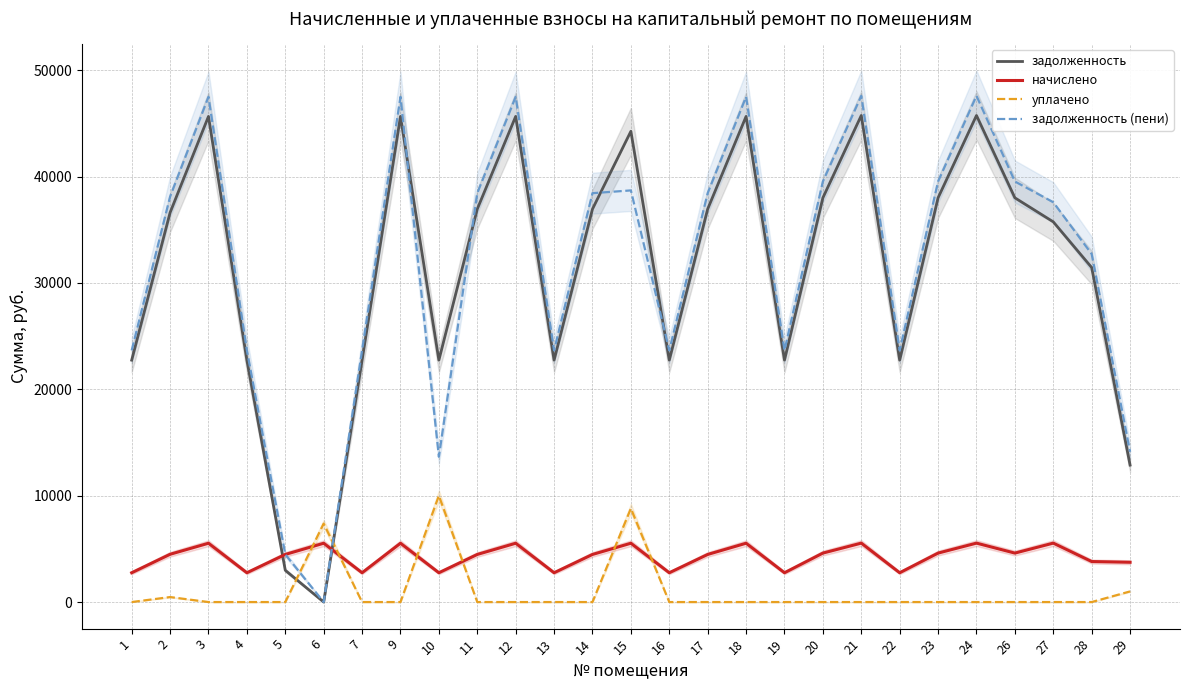

Which series has the largest range (max minus min)?

задолженность (пени)